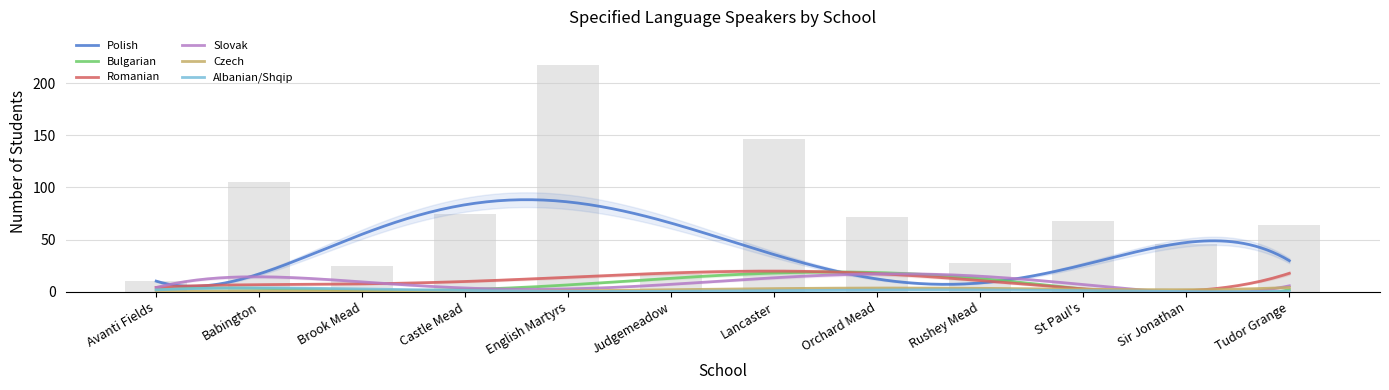

The value of Czech at Castle Mead is 1. True or false?

False